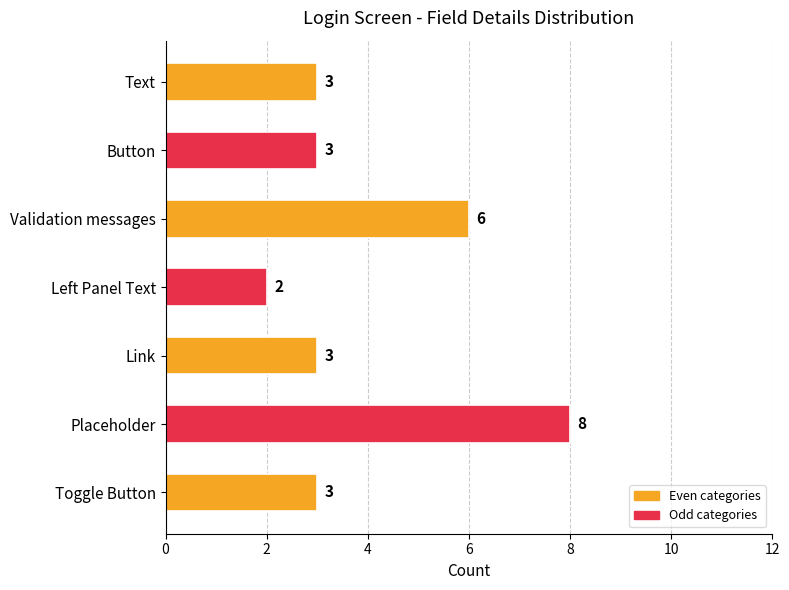

How many values are below 3?

1